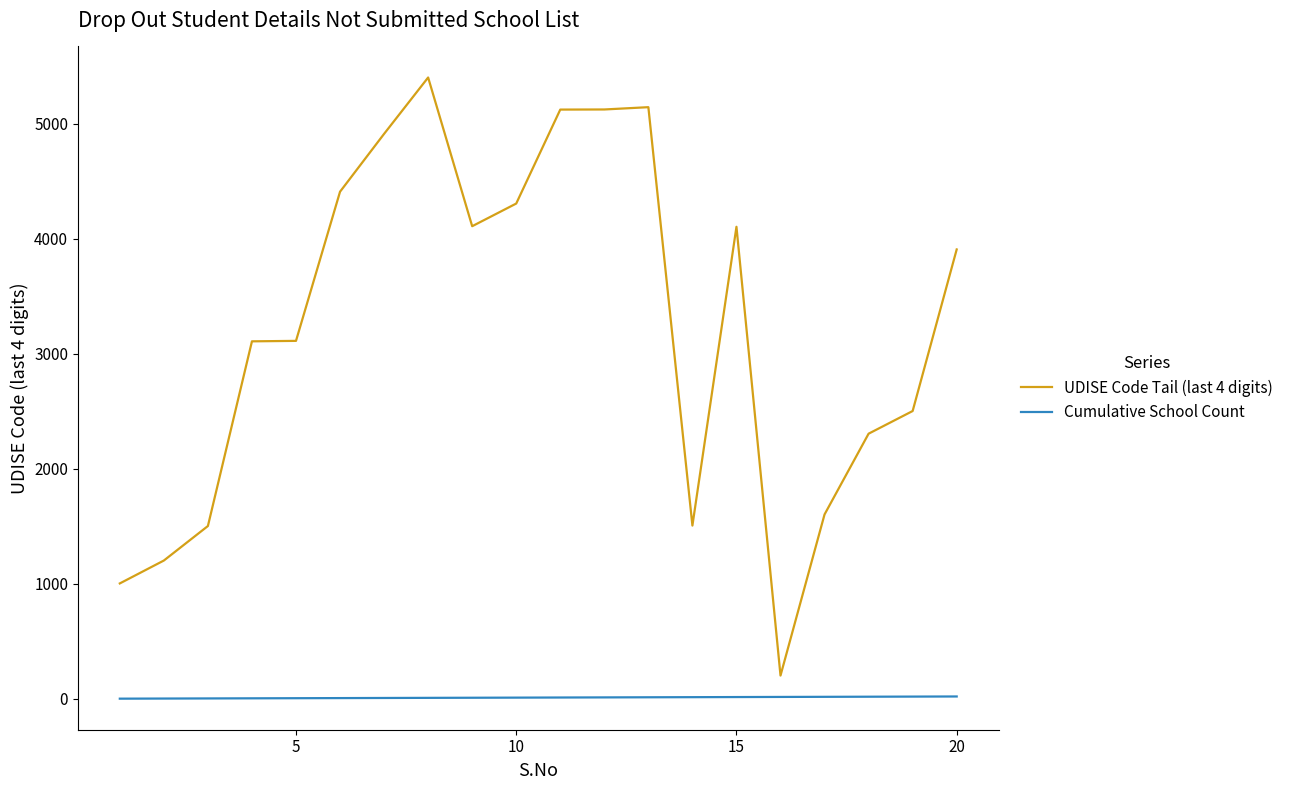

List the series in order of their peak value, highest first.

UDISE Code Tail (last 4 digits), Cumulative School Count